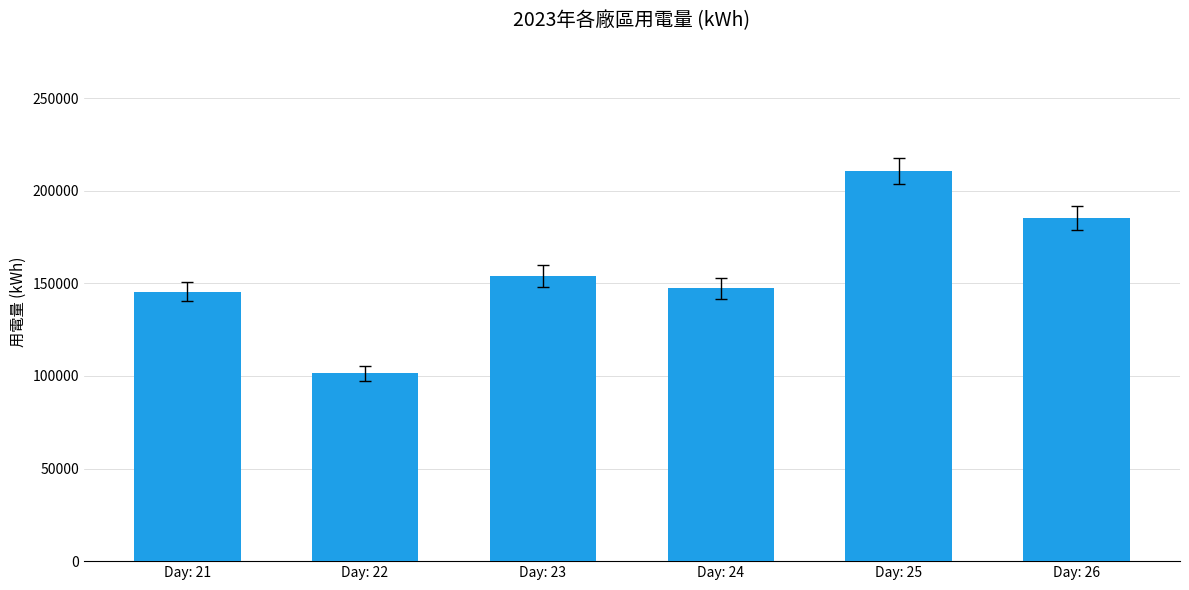

What is the ratio of the value at Day: 23 to the value at Day: 25?

0.7